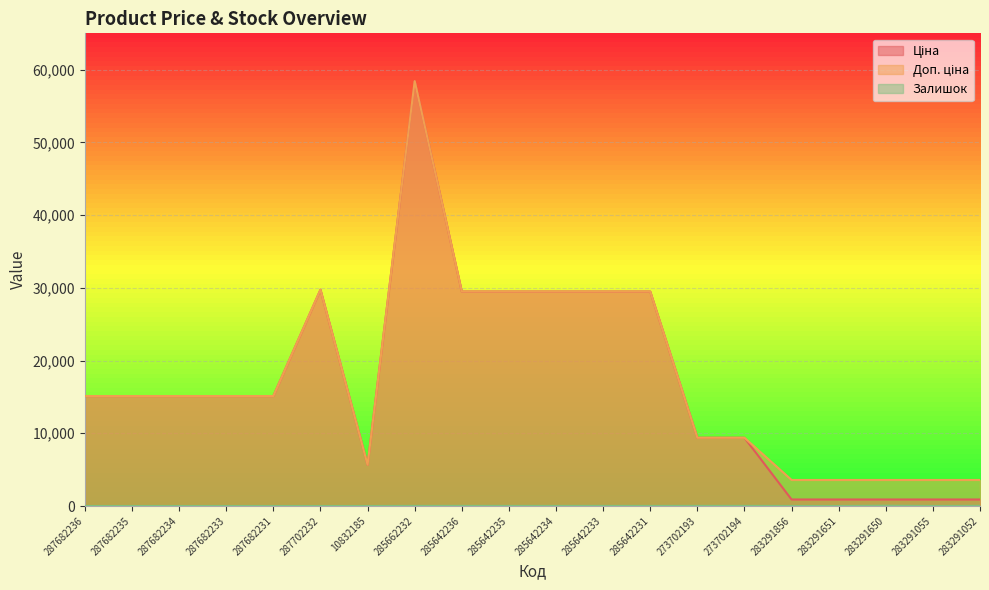

Where is Залишок nearest to the value 21?

273702194